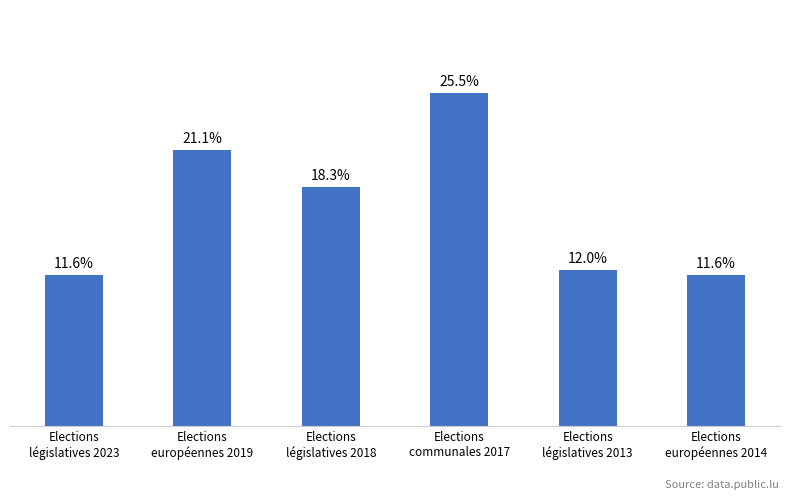

Are the bars horizontal?

No